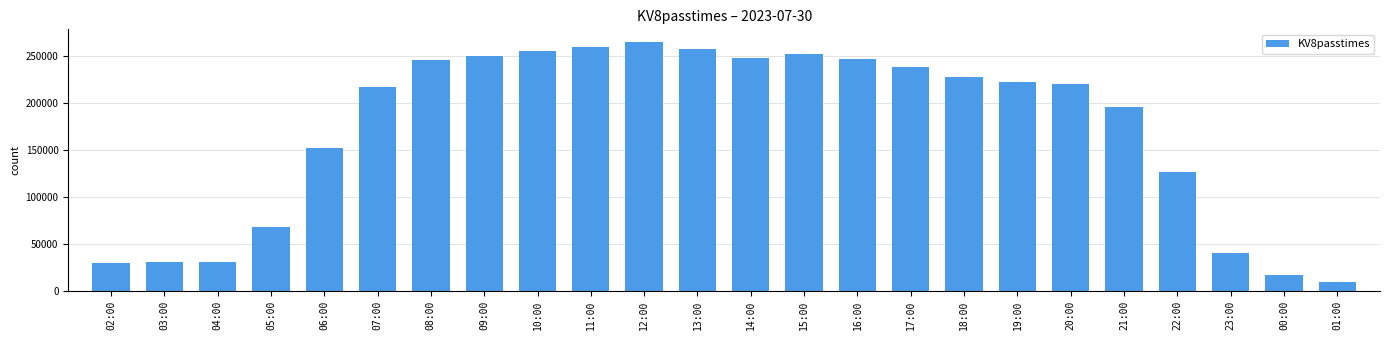

The value at 21:00 is 79149. True or false?

False